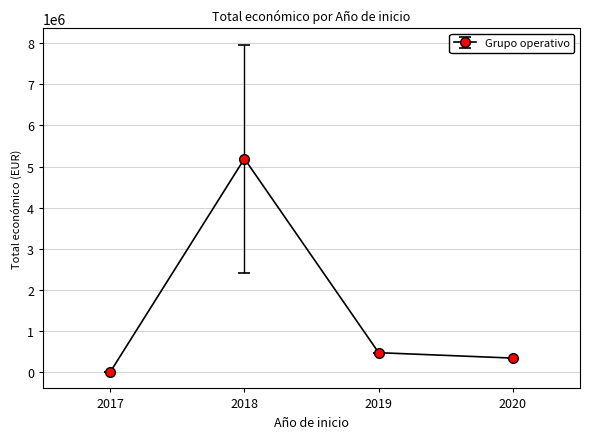

Rank the categories by value from lowest to highest.

2017, 2020, 2019, 2018